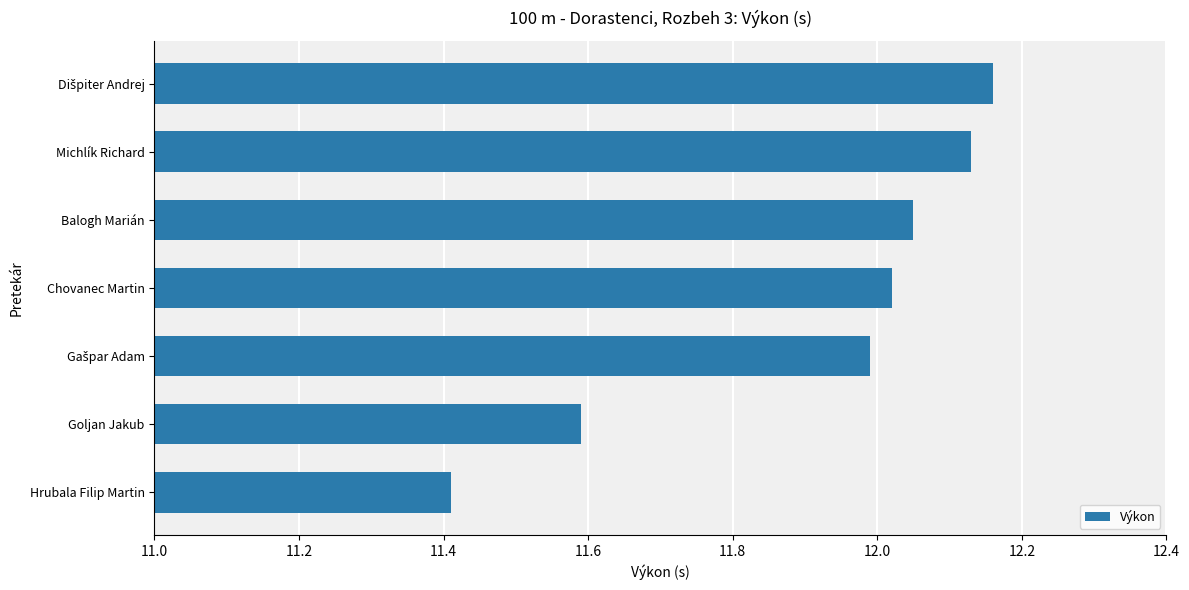

Is it true that the value at Hrubala Filip Martin is 17.1?

False